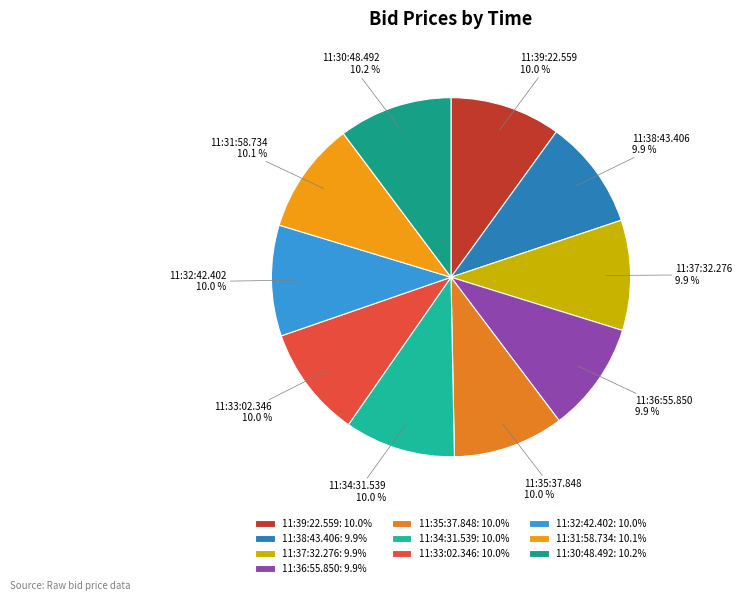

What portion of the pie excludes 11:39:22.559?

90.0%